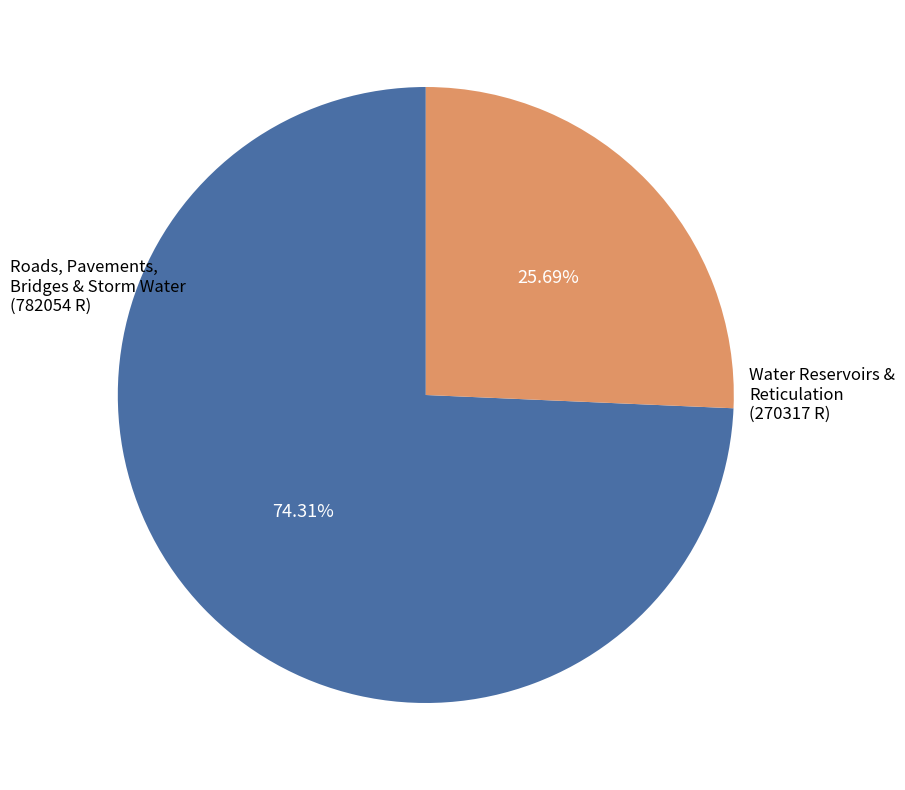

Does any single category account for the majority?

Yes